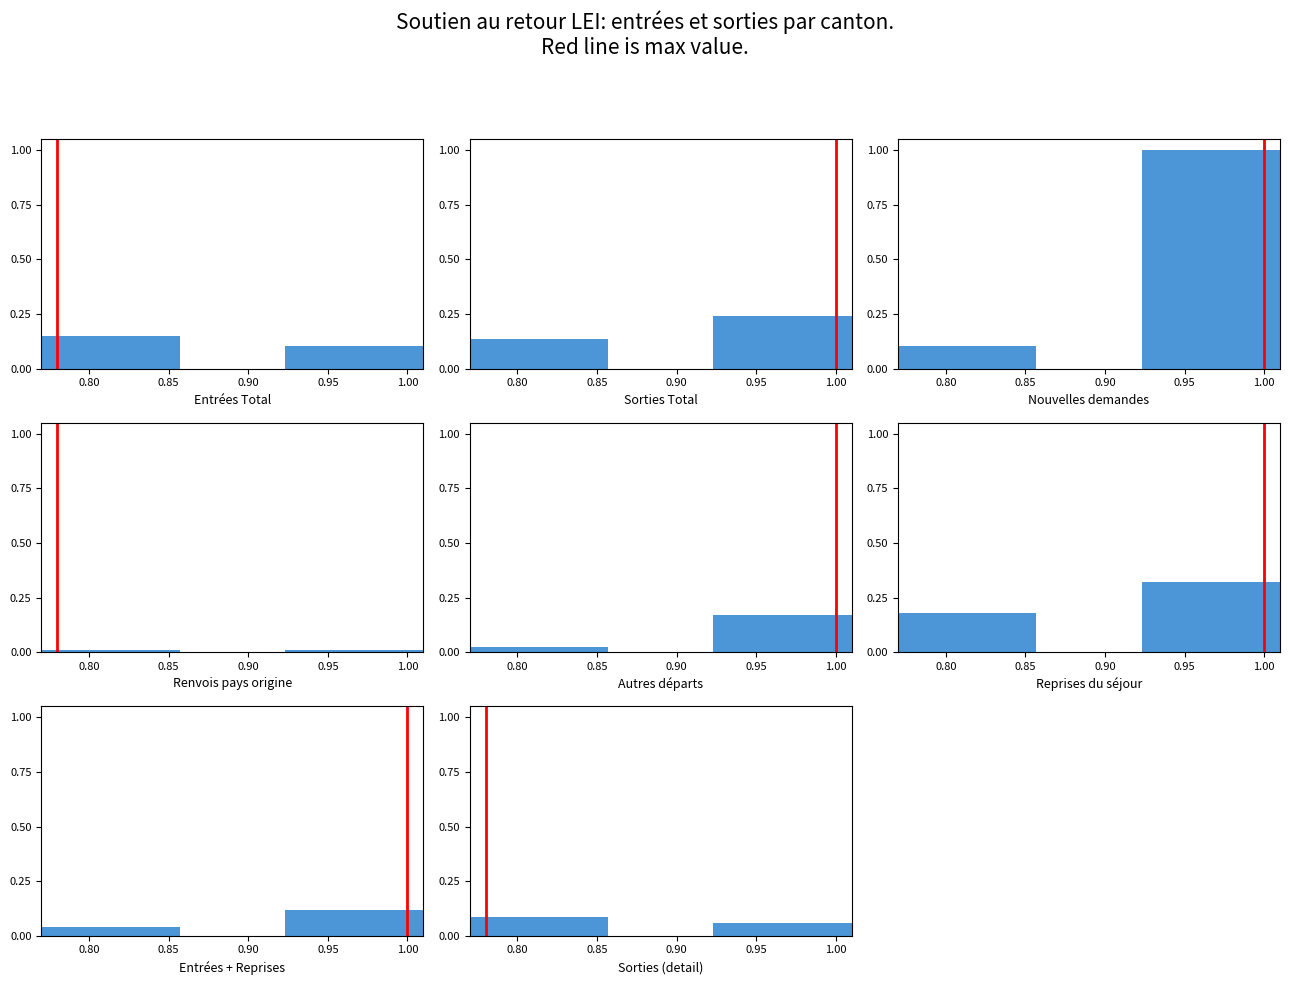

Which series has the largest total across all categories?

Nouvelles demandes